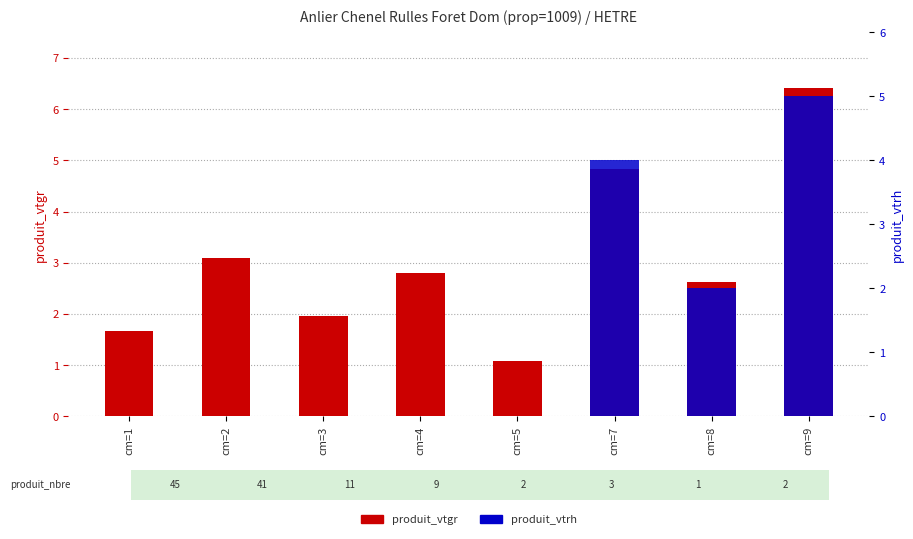

How many bars are there in total?

16